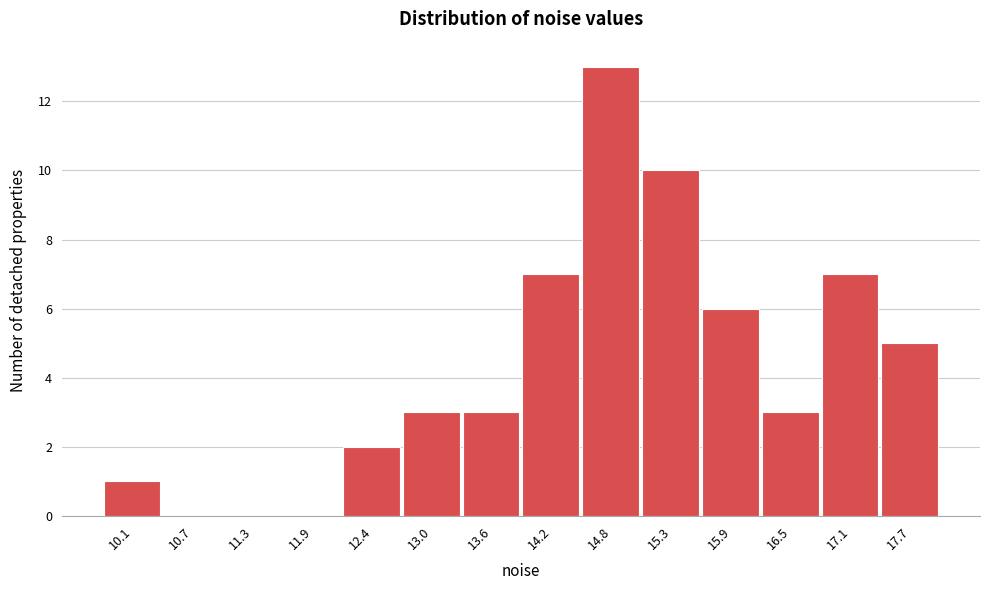

Reading left to right, transcribe all the data shown in this chart.

10.1=1	10.7=0	11.3=0	11.9=0	12.4=2	13.0=3	13.6=3	14.2=7	14.8=13	15.3=10	15.9=6	16.5=3	17.1=7	17.7=5